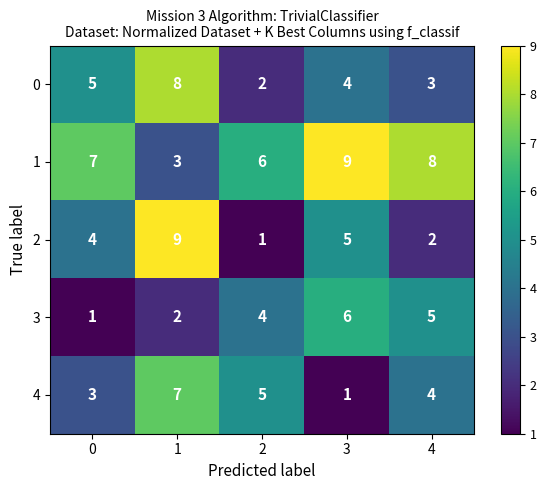

What is the difference between the 3 values at 0 and 2?

3